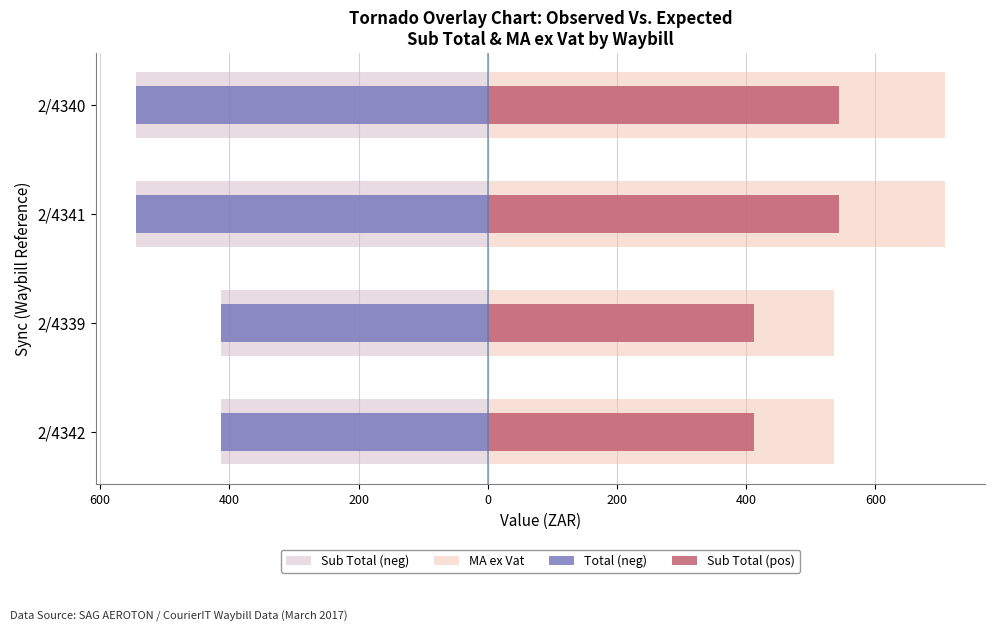

Rank the series by their maximum value, from lowest to highest.

Sub Total (neg), Total (neg), Sub Total (pos), MA ex Vat